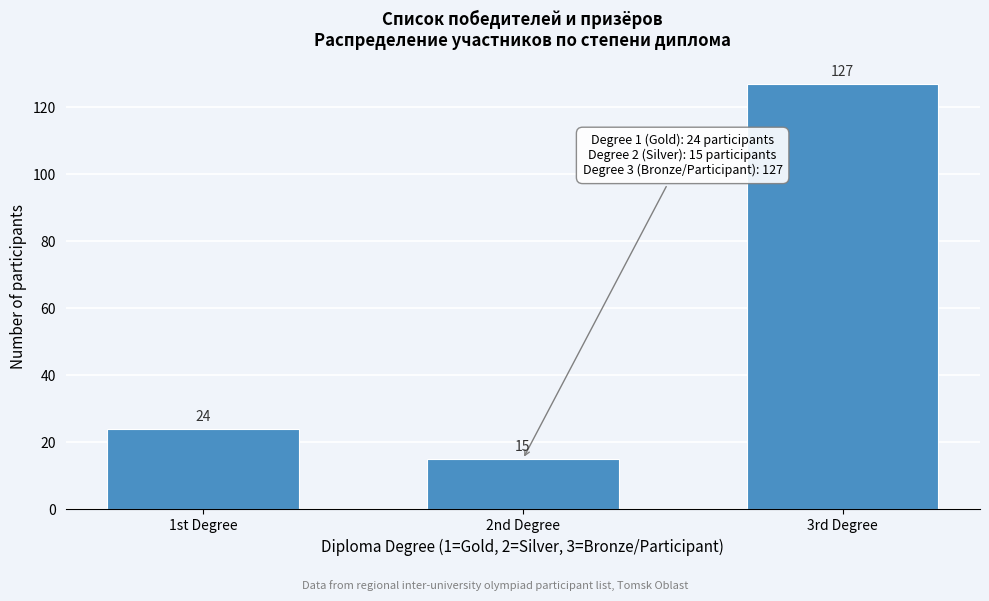

Reading left to right, list all the values displayed in this chart.

1st Degree=24	2nd Degree=15	3rd Degree=127